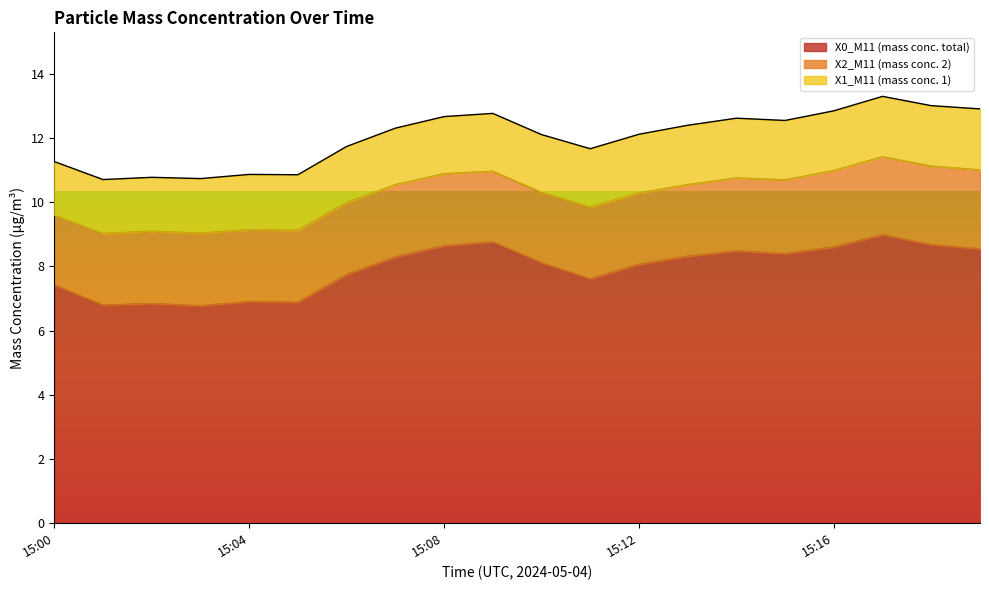

What are all the series names shown in the legend?

X0_M11 (mass conc. total), X2_M11 (mass conc. 2), X1_M11 (mass conc. 1)